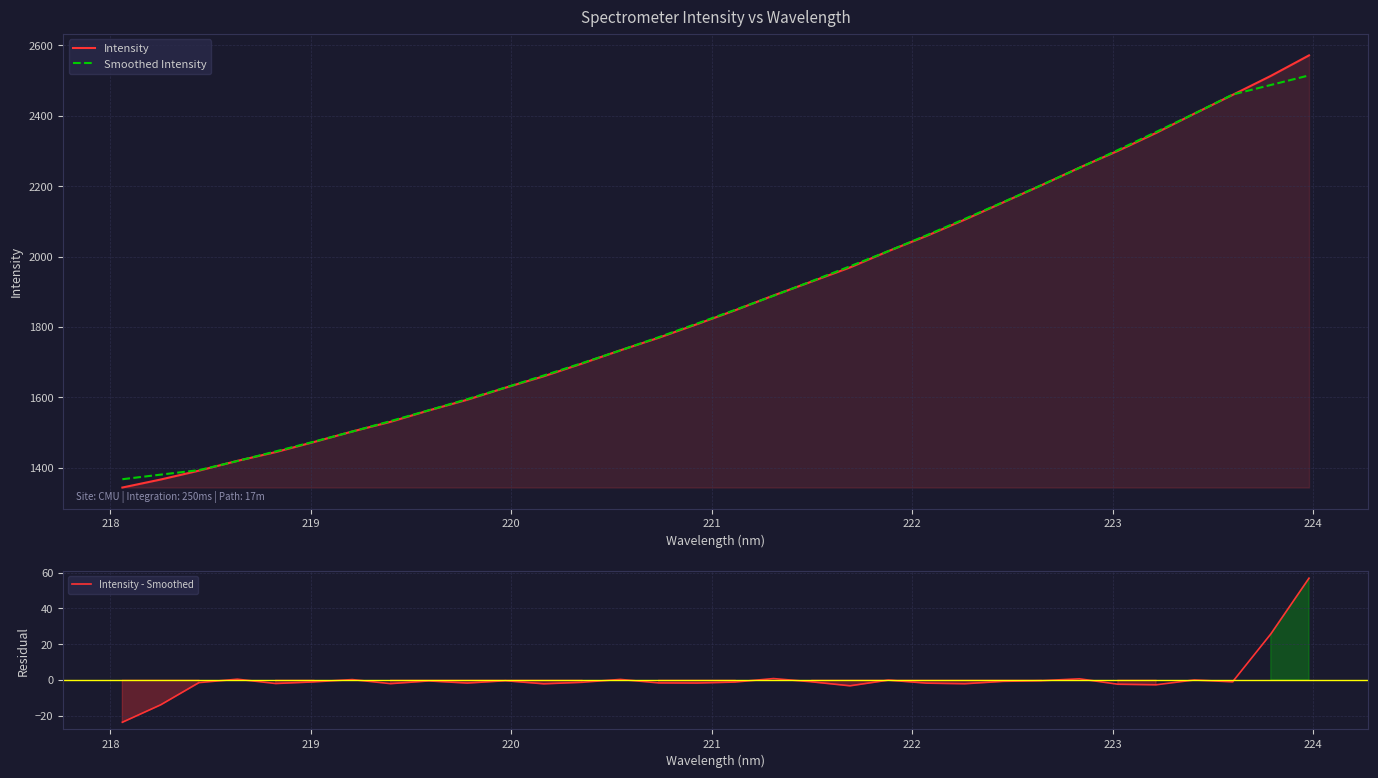

How many lines are shown in the chart?

3